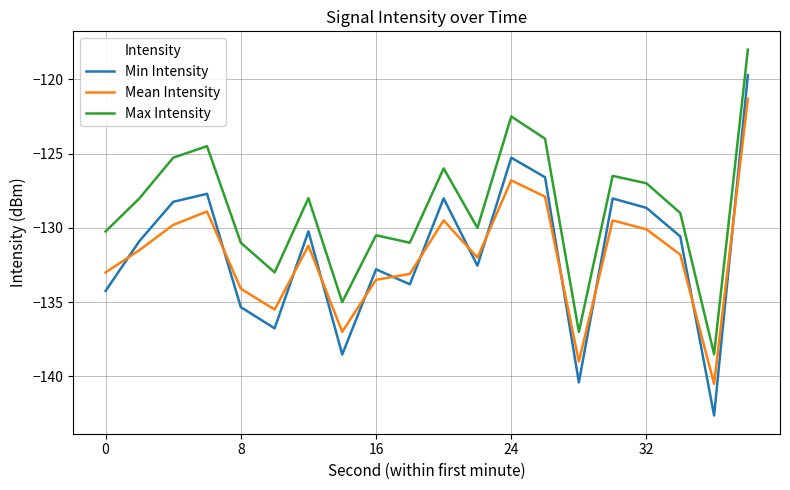

What is the maximum value for Mean Intensity?

-121.3